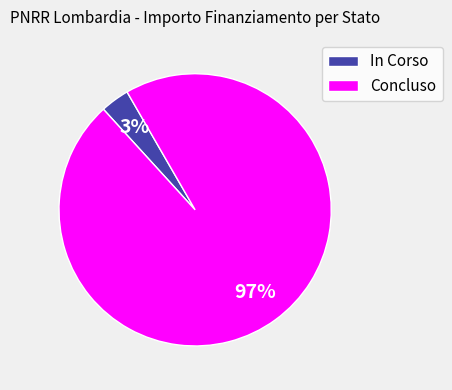

Between Concluso and In Corso, which is larger?

Concluso